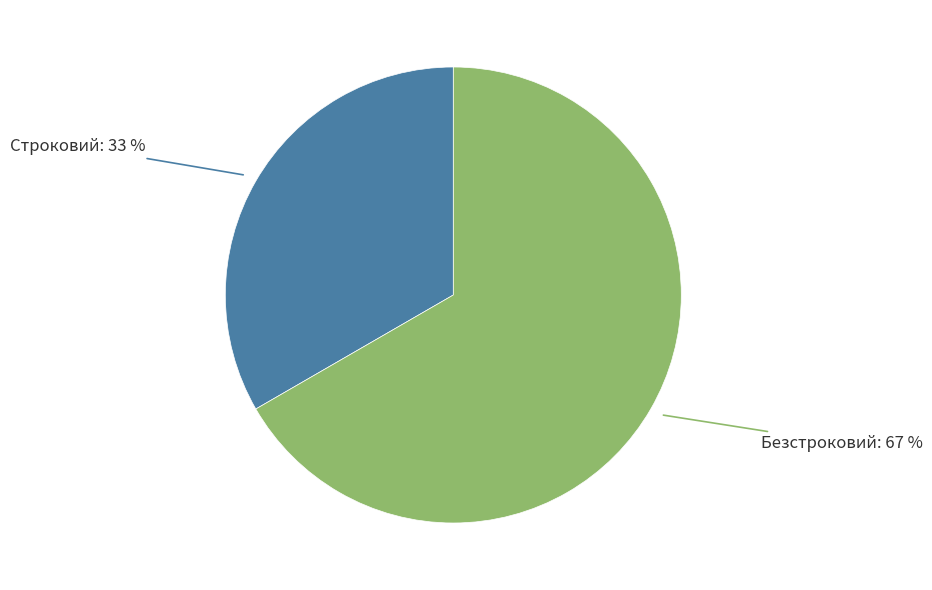

Is there a majority slice in this chart?

Yes